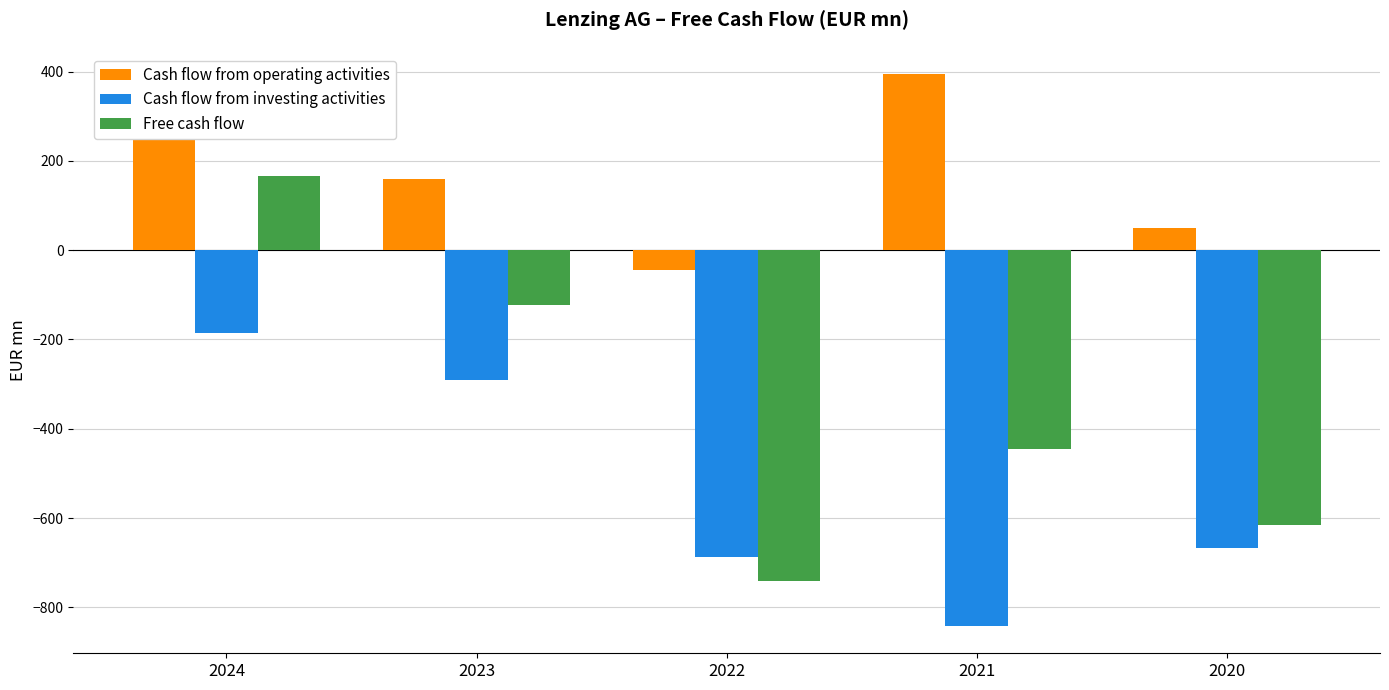

What is the difference between the maximum and minimum values in the Cash flow from investing activities series?

656.3